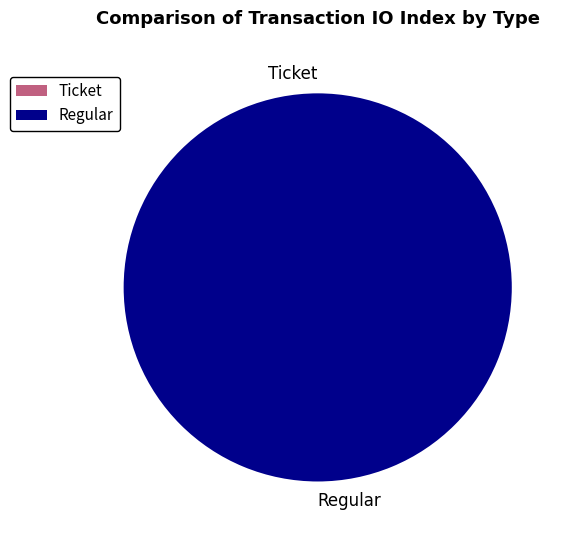

To the nearest percent, what portion does Regular represent?

100%